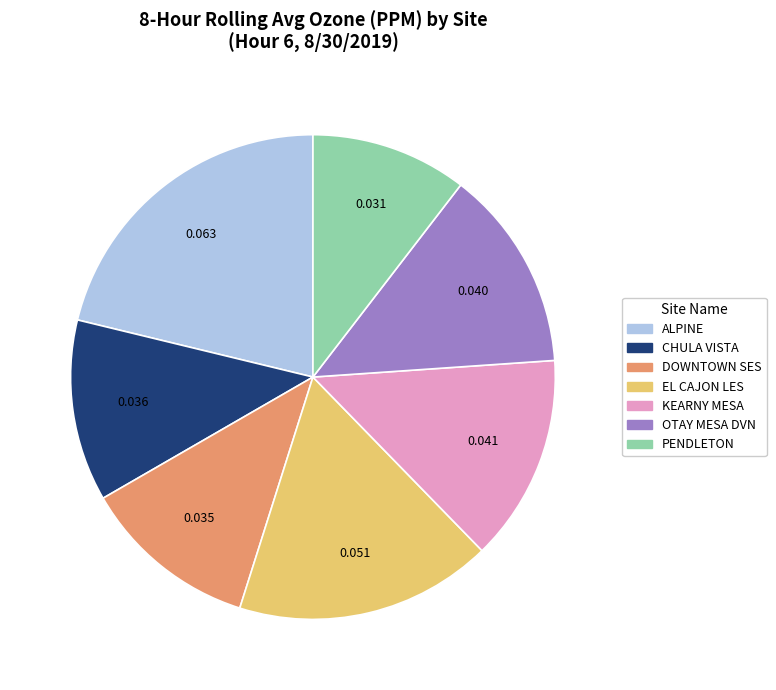

How many slices are in this pie chart?

7